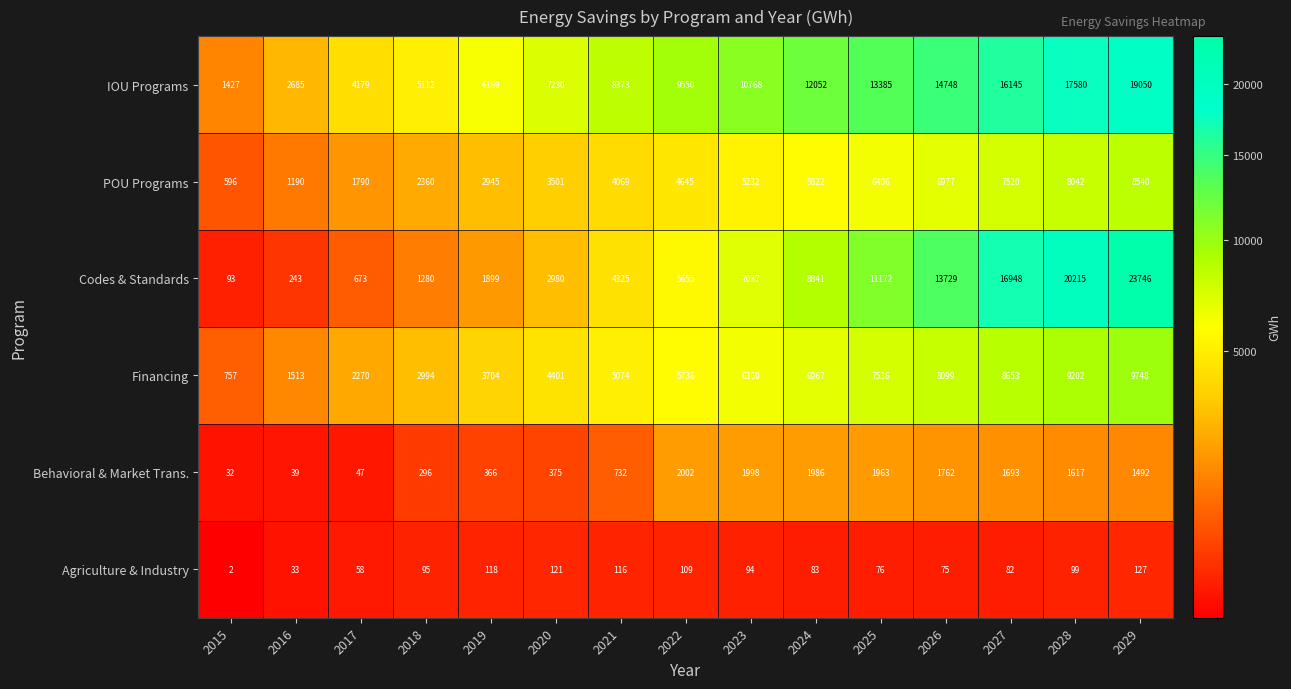

At how many categories does at least one series exceed 20418?

1